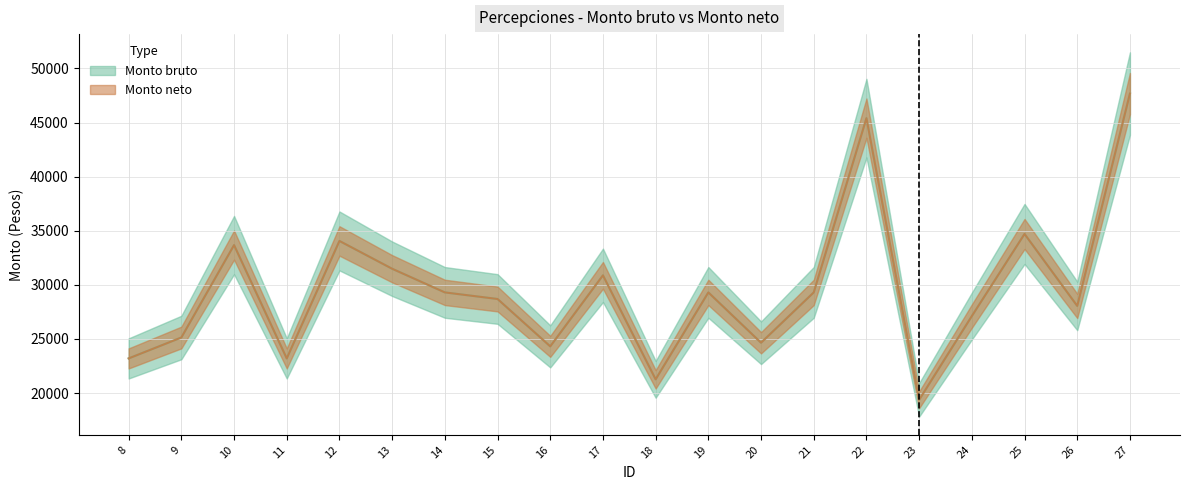

What is the difference between the second highest and second lowest values in the Monto bruto series?

24141.3